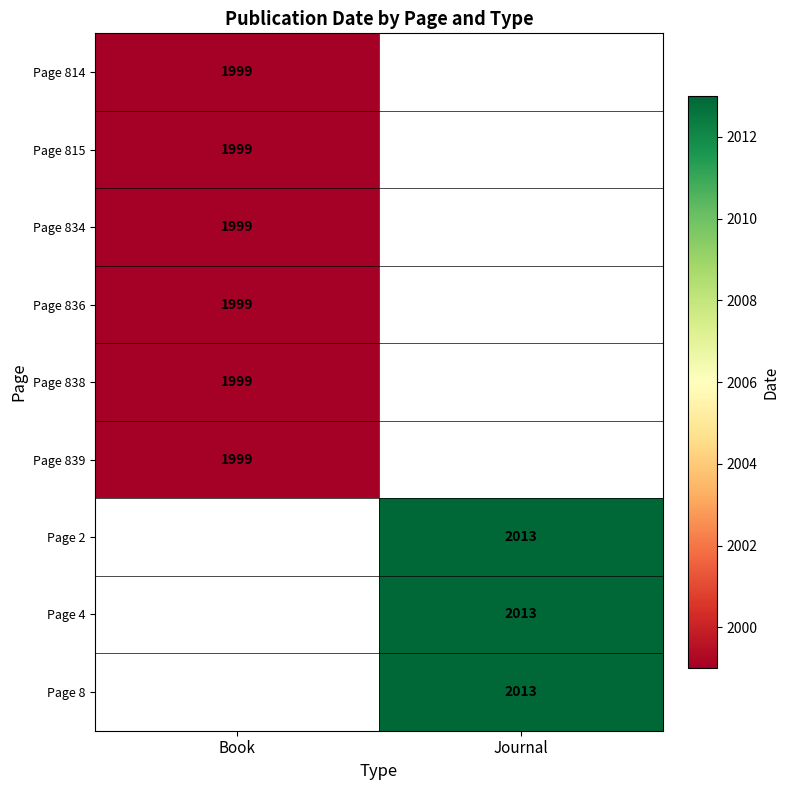

How many distinct data groups are displayed?

9